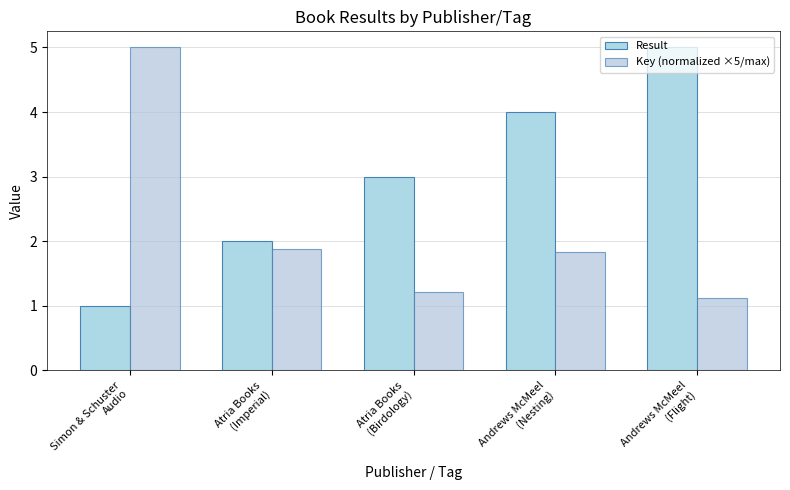

Which category has the lowest value across all series?

Simon & Schuster
Audio